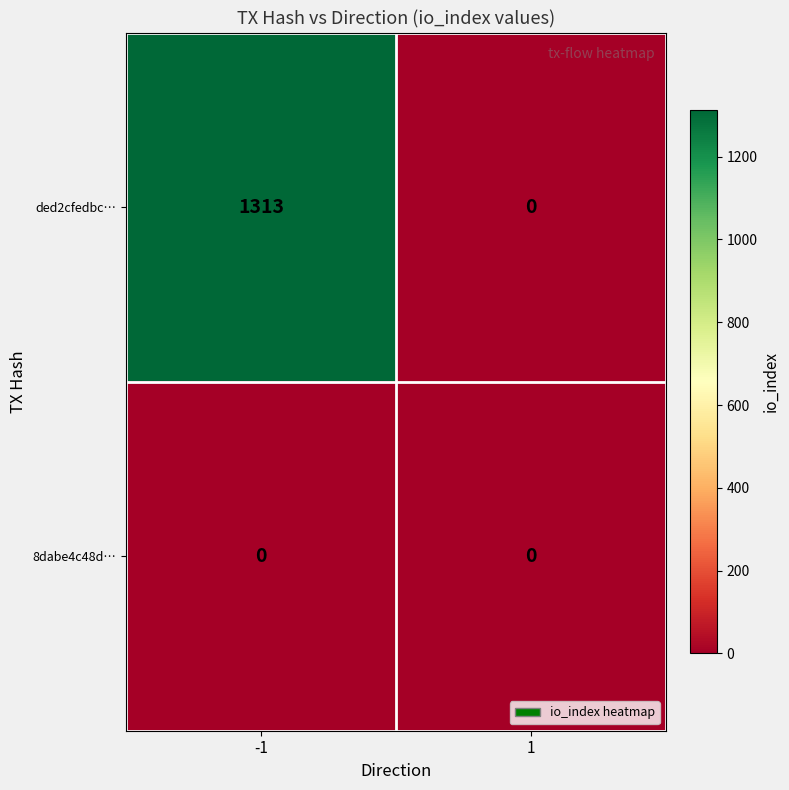

List the series in order of their overall mean, highest first.

ded2cfedbc…, 8dabe4c48d…